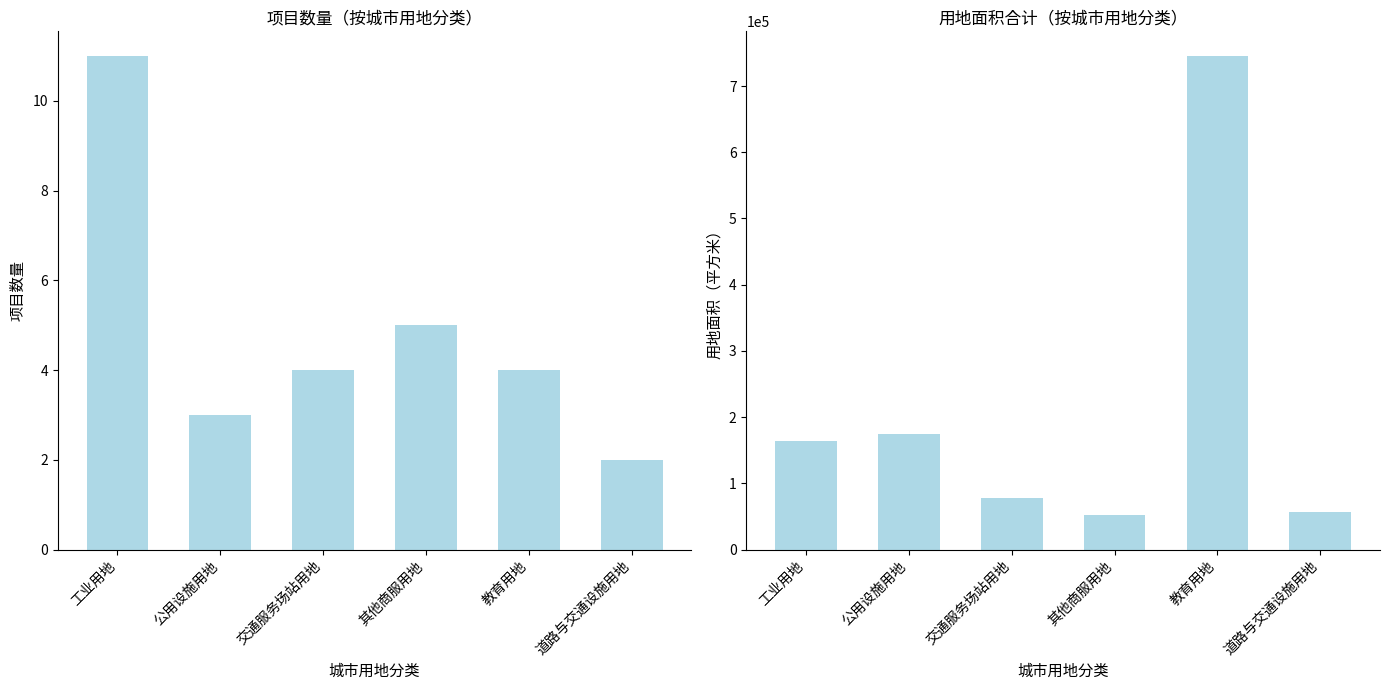

Are the bars horizontal?

No